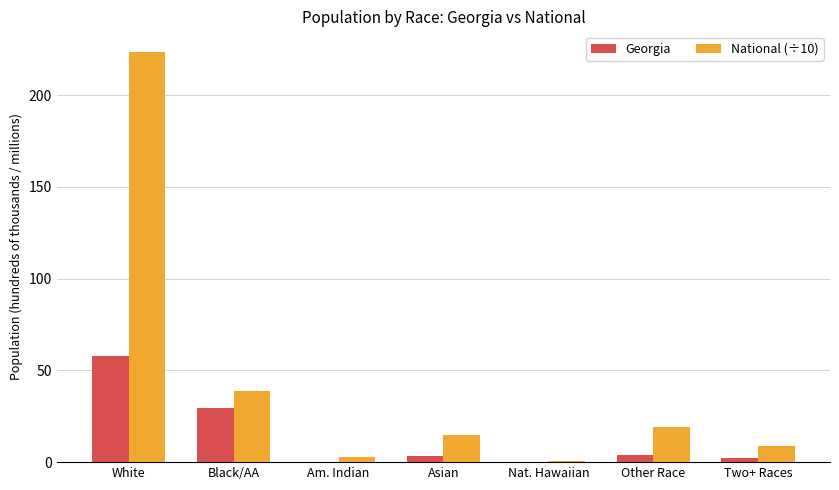

At which label does National (÷10) first exceed 14?

White